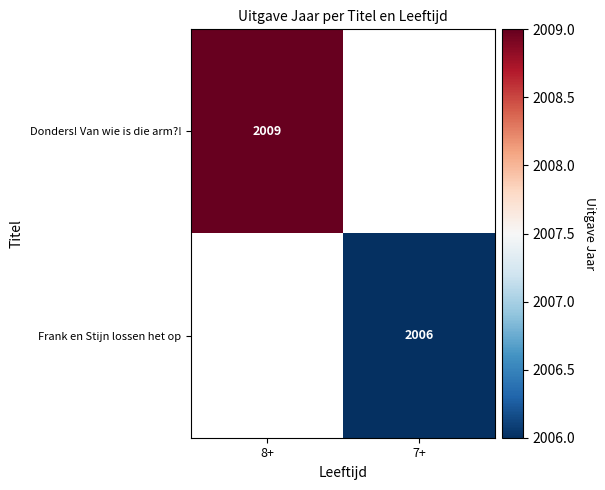

True or false: Frank en Stijn lossen het op has a value of 672 at 7+.

False